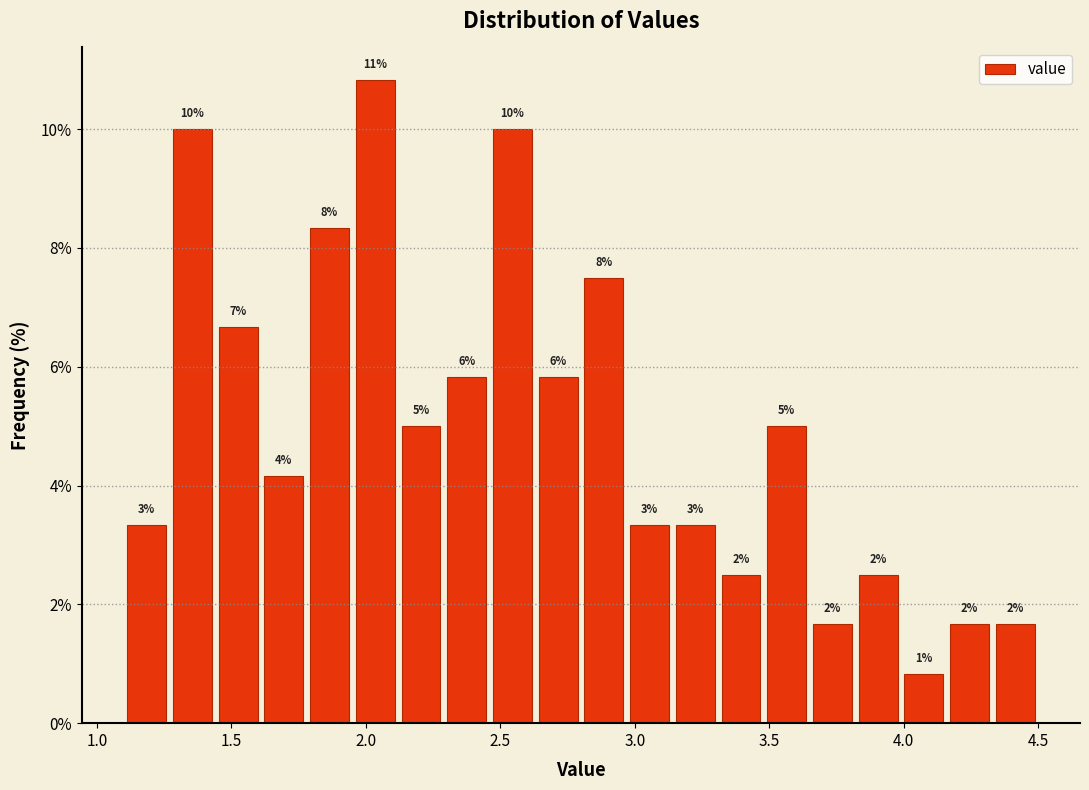

Read against the x-axis, roughly where is the centre of the tallest bar?

2.05